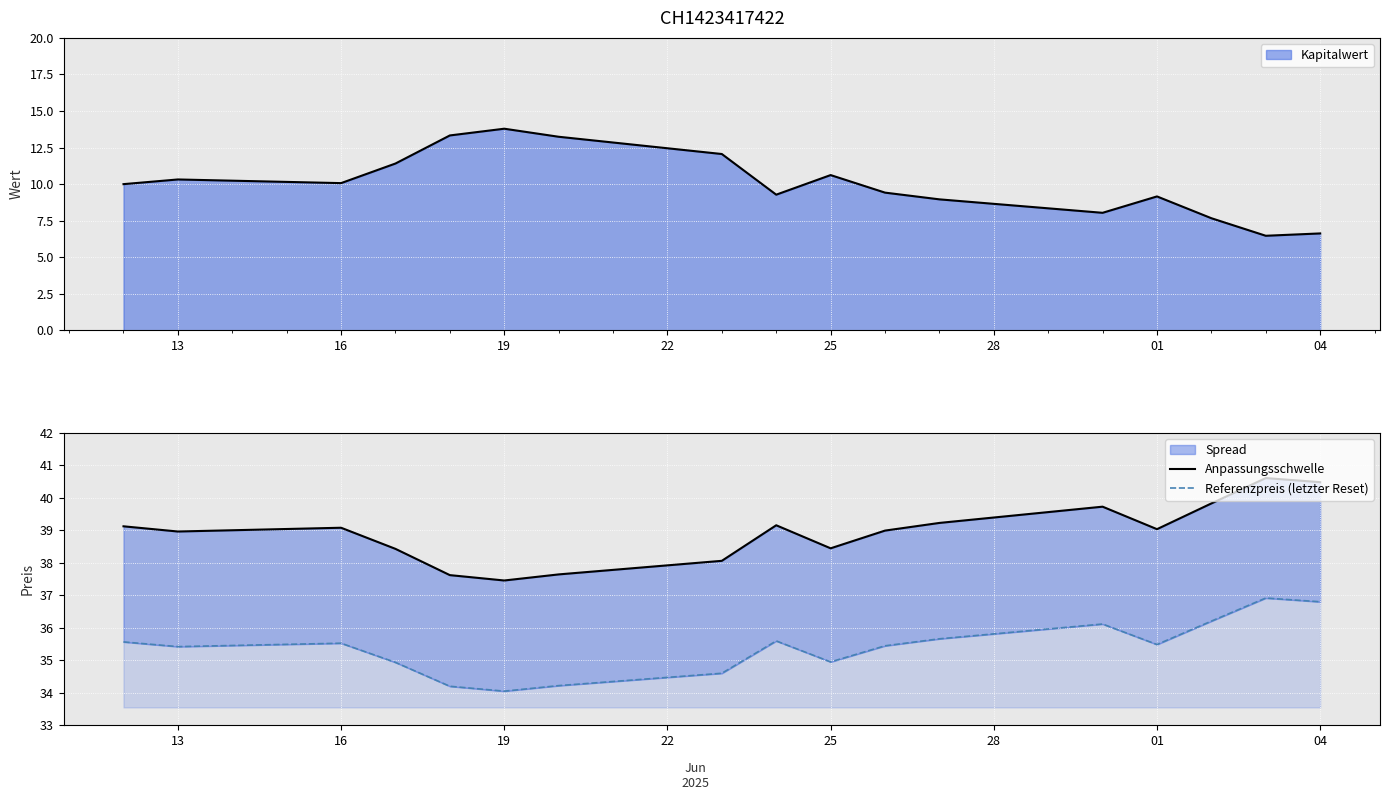

What is the difference between the maximum and minimum values in the Anpassungsschwelle series?

3.2